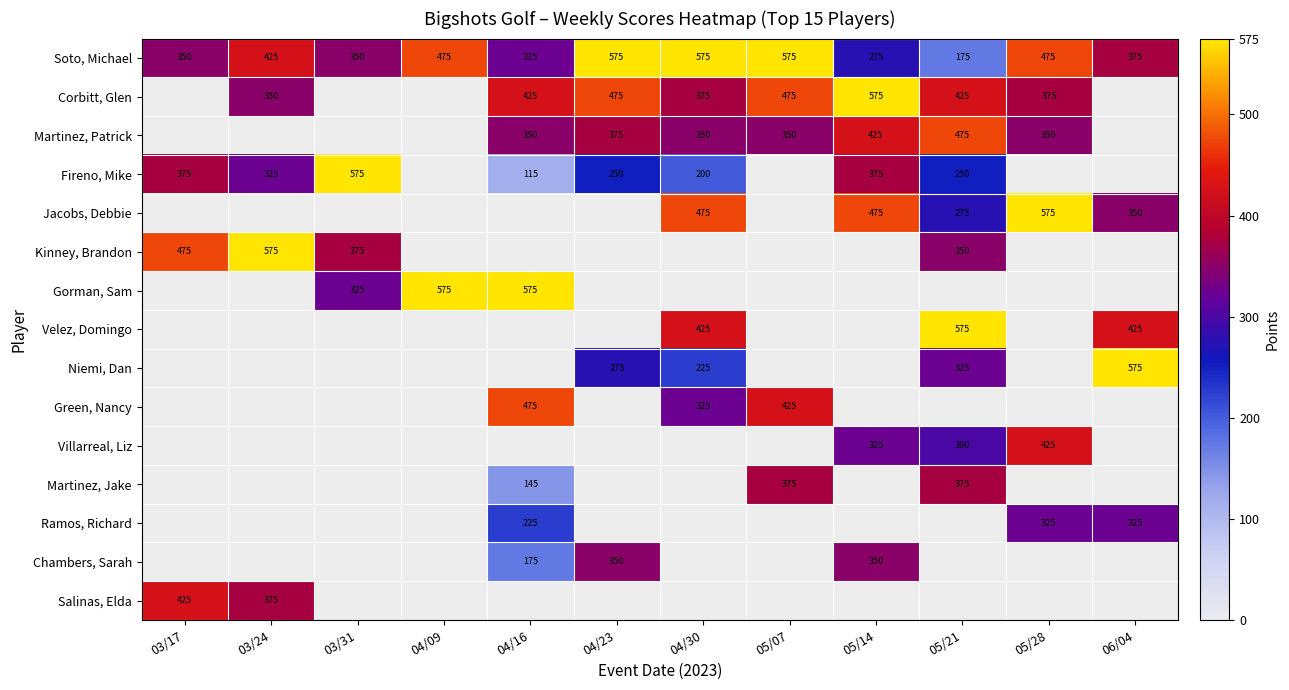

How many categories are shown in the chart?

12